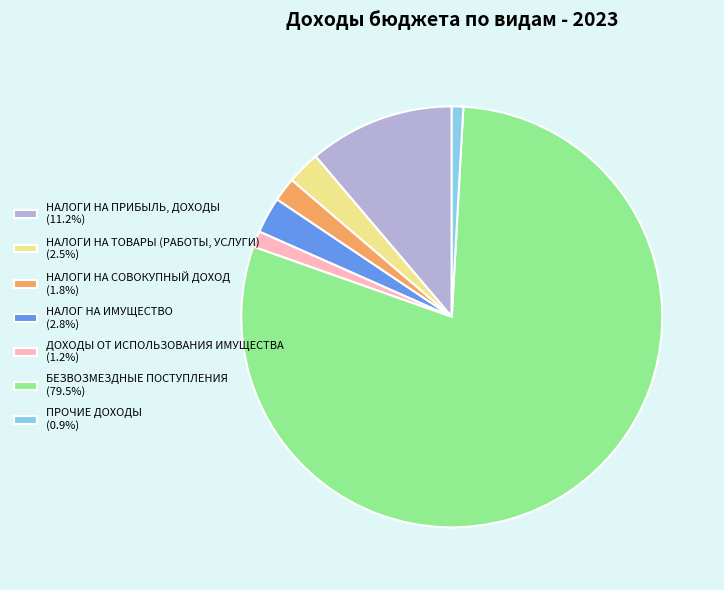

Do НАЛОГИ НА ТОВАРЫ (РАБОТЫ, УСЛУГИ) (2.5%) and НАЛОГИ НА СОВОКУПНЫЙ ДОХОД (1.8%) together represent more than half of the pie?

No